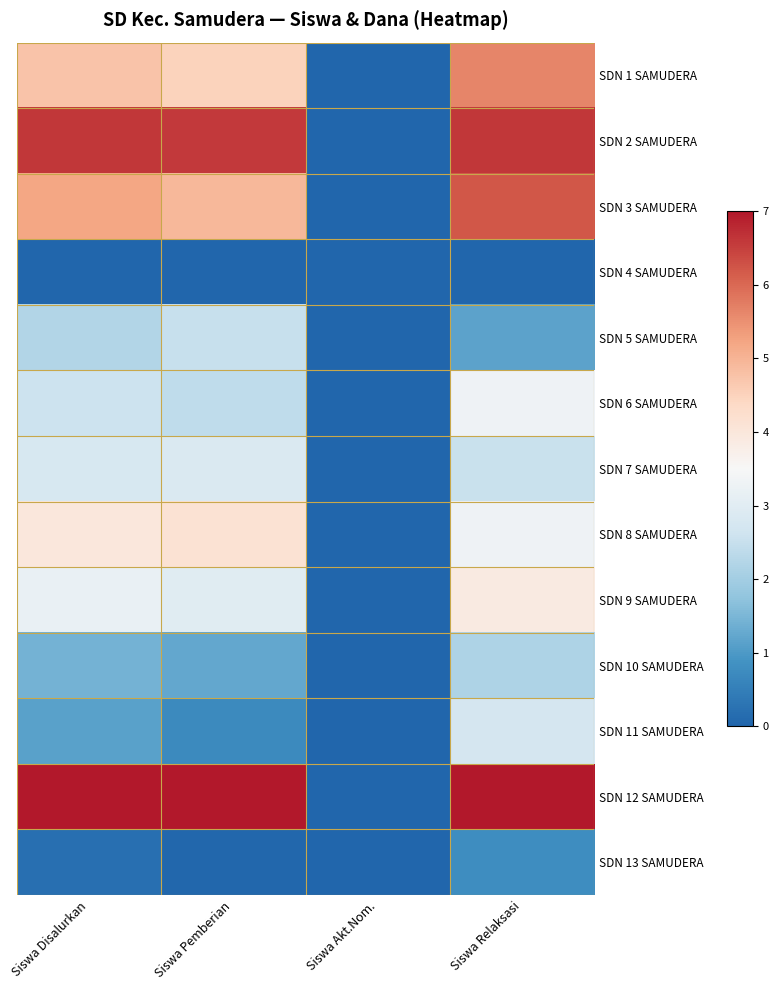

List the series in order of their peak value, lowest first.

SDN 4 SAMUDERA, SDN 13 SAMUDERA, SDN 10 SAMUDERA, SDN 5 SAMUDERA, SDN 11 SAMUDERA, SDN 7 SAMUDERA, SDN 6 SAMUDERA, SDN 9 SAMUDERA, SDN 8 SAMUDERA, SDN 1 SAMUDERA, SDN 3 SAMUDERA, SDN 2 SAMUDERA, SDN 12 SAMUDERA